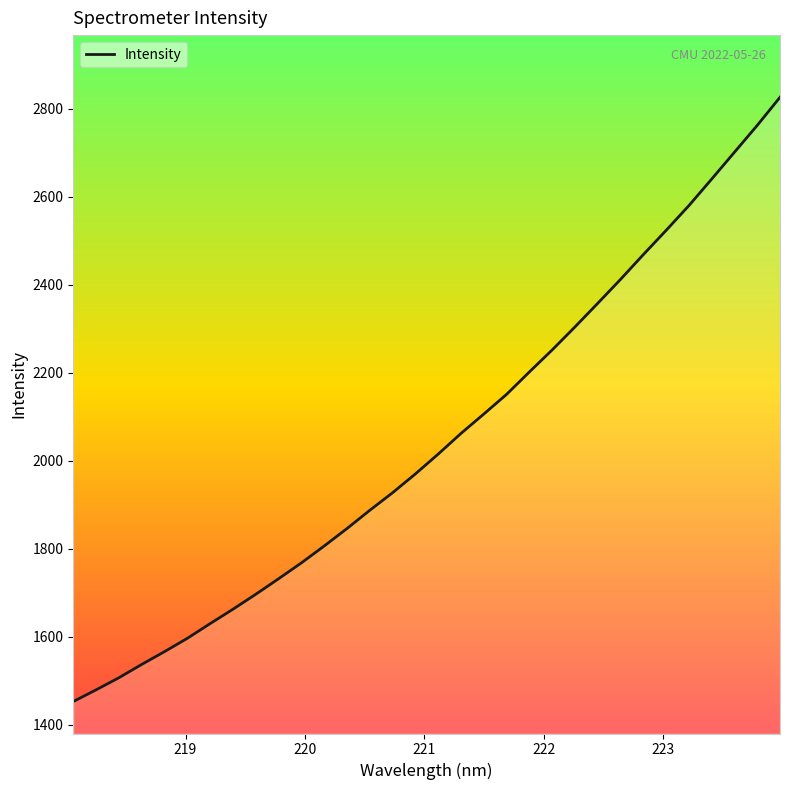

True or false: the data has more than 0 interior local peaks.

False